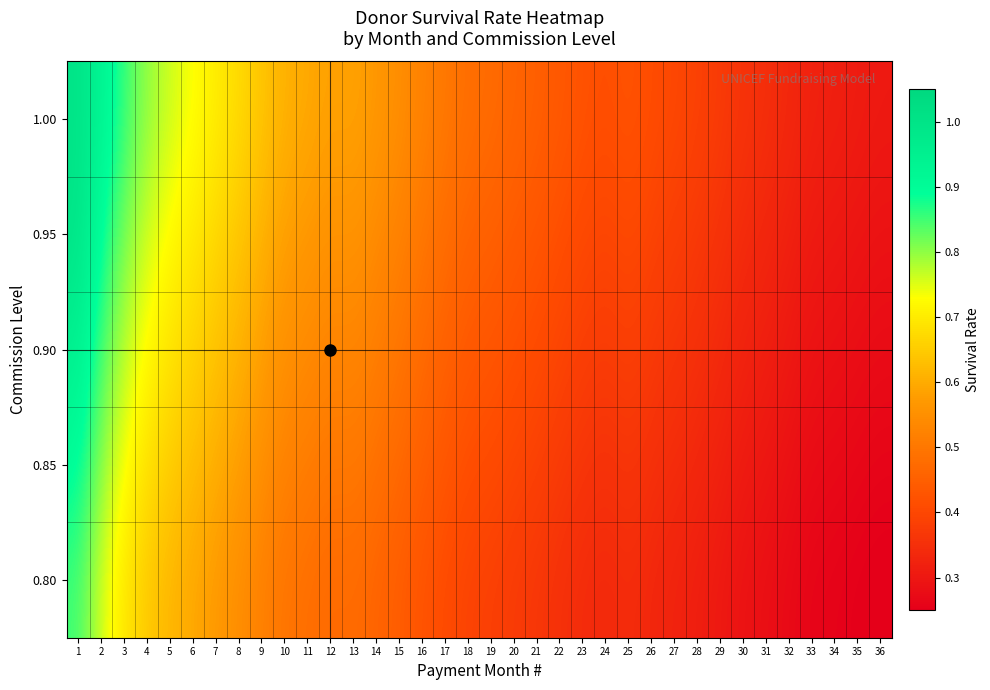

What is the smallest value displayed?

0.2